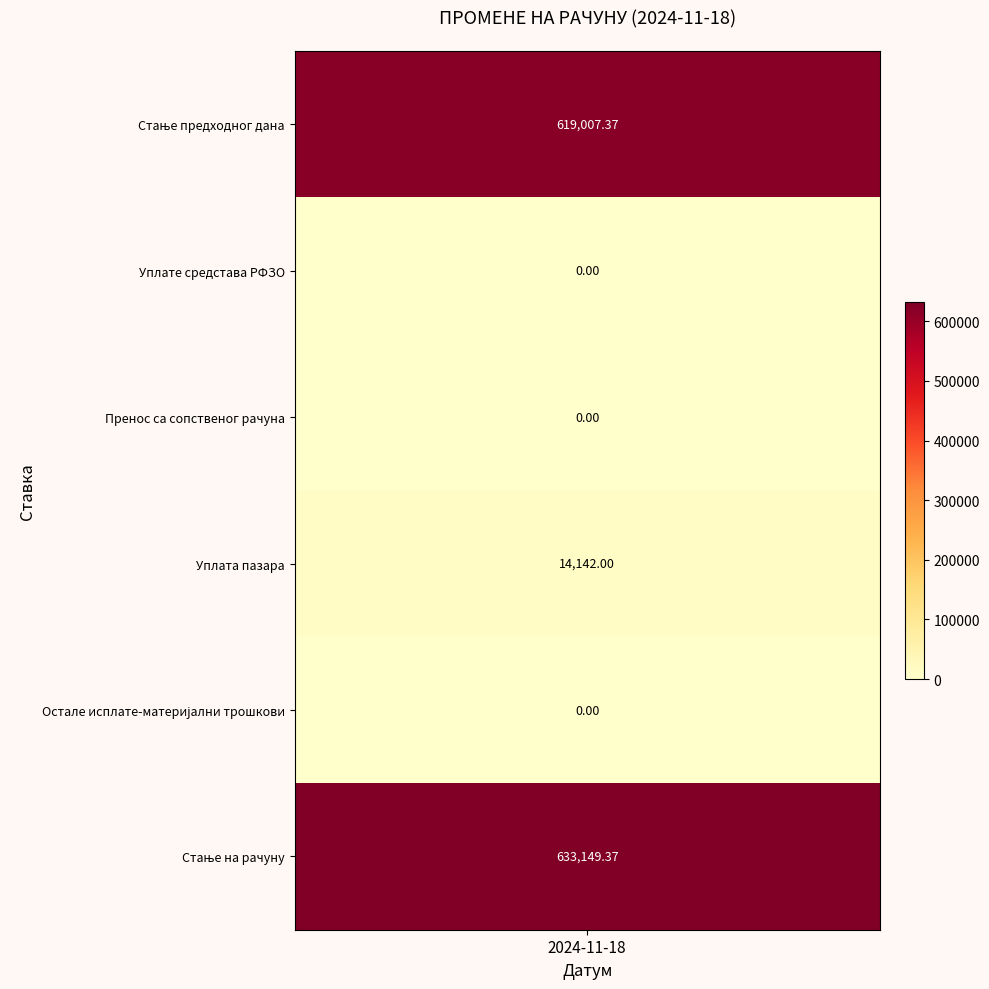

The value at Остале исплате-материјални трошкови is 0.0. True or false?

True